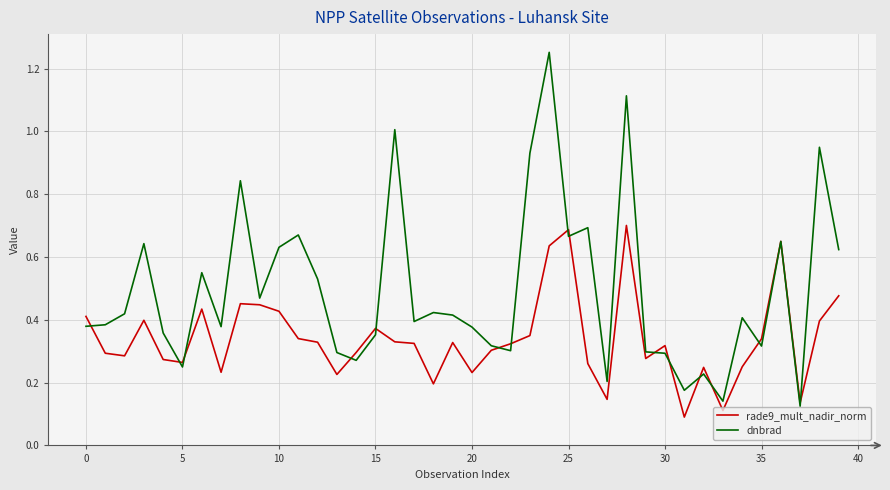

True or false: rade9_mult_nadir_norm has more than 0 interior local peaks.

True